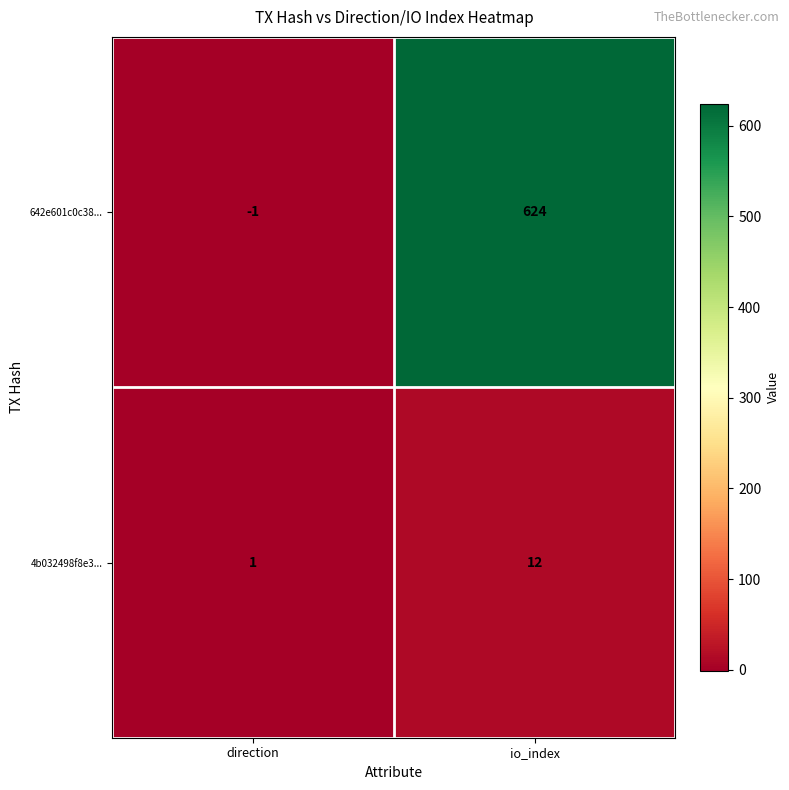

What is the maximum value shown in the chart?

624